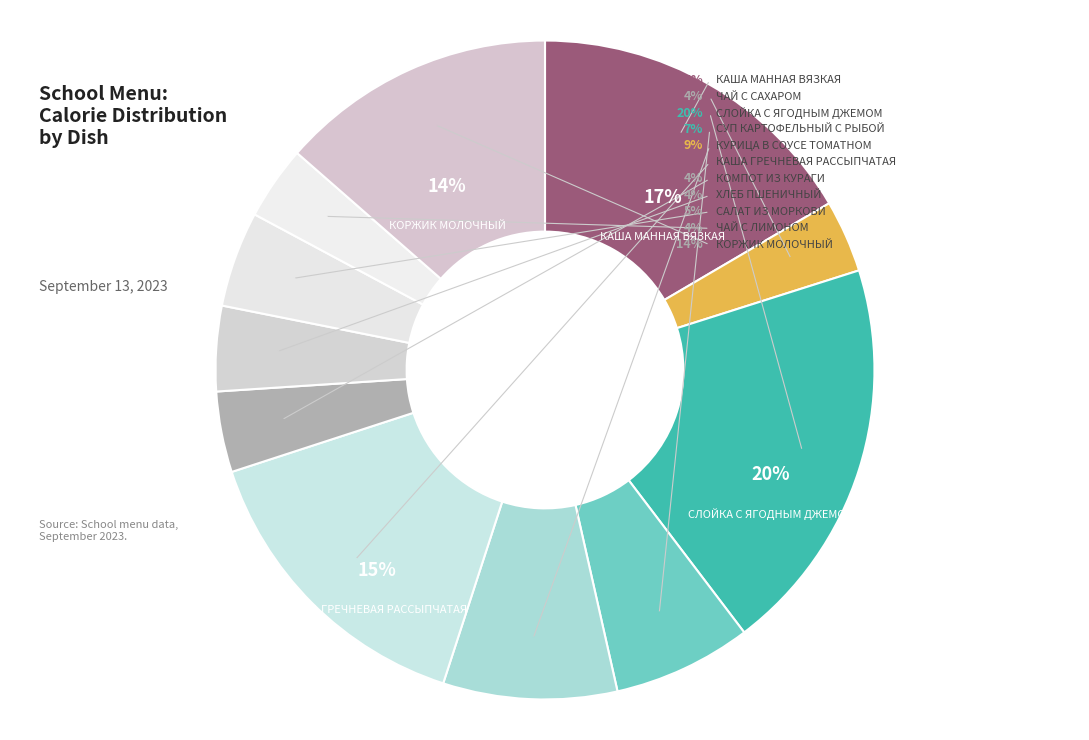

To the nearest percent, what is the average slice percentage?

9%